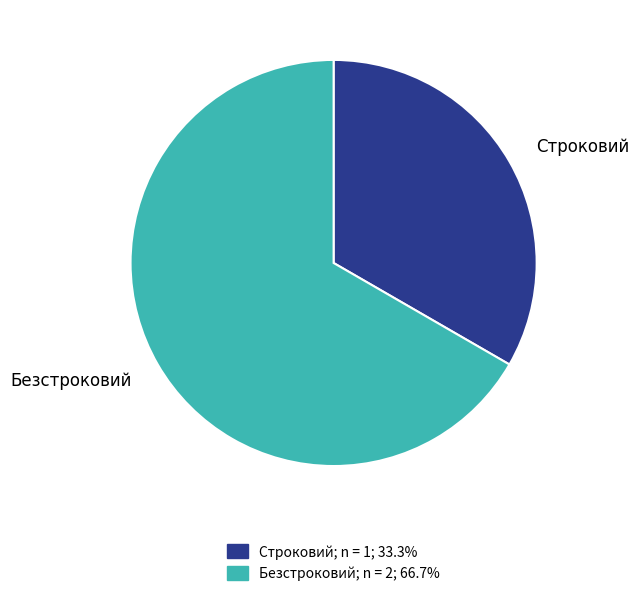

Is it true that Безстроковий is 52% of the pie?

False